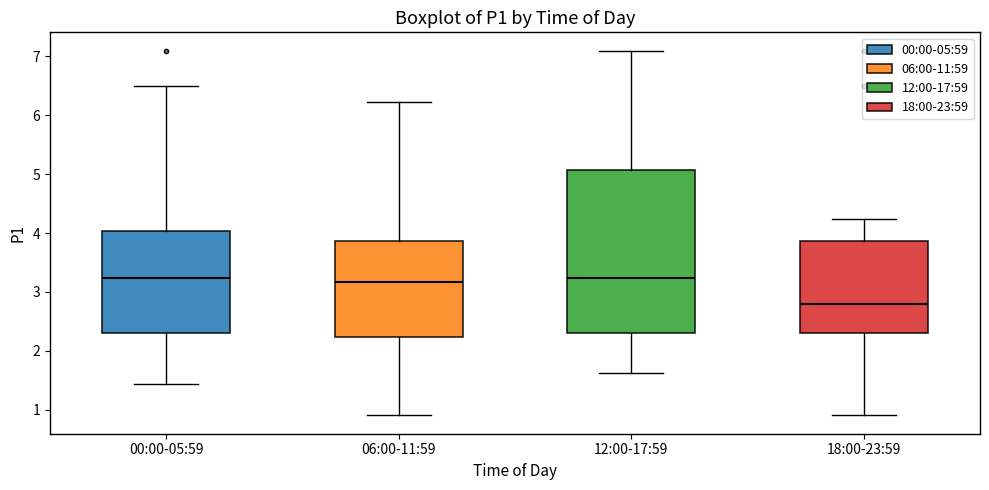

Which box has the lowest median line?

18:00-23:59